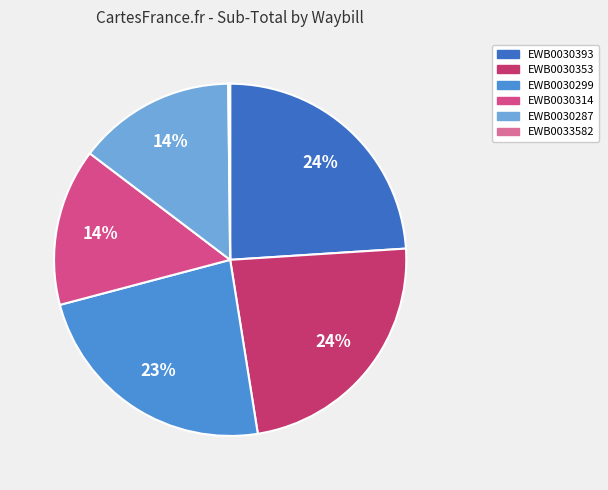

How many slices are in this pie chart?

6